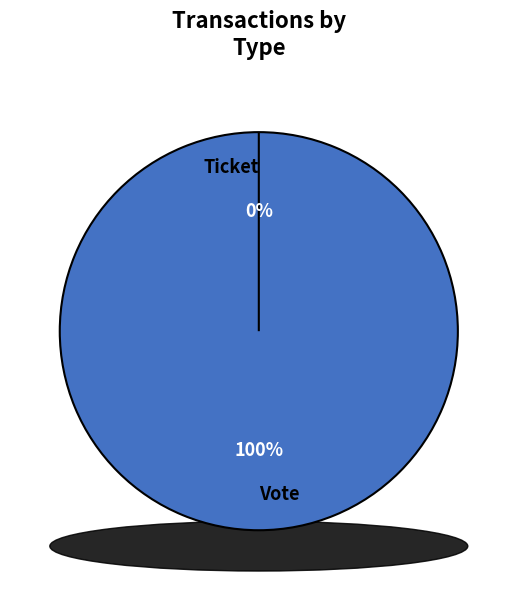

How many slices are in this pie chart?

2